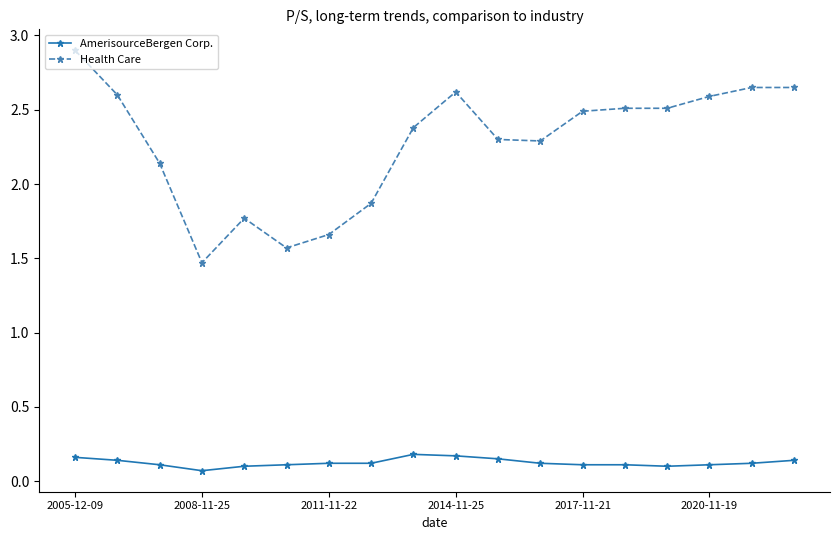

Count the AmerisourceBergen Corp. values in the range 0 to 1.

18